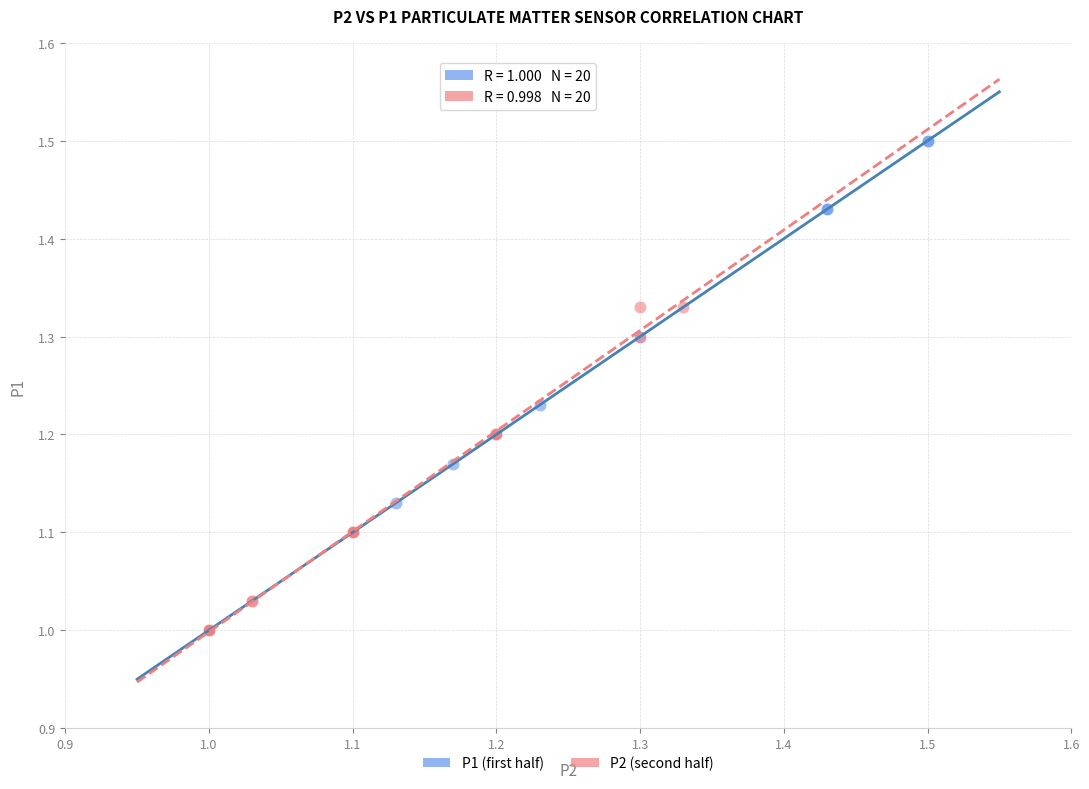

Which series has the widest spread of Y values?

P1 (first half)